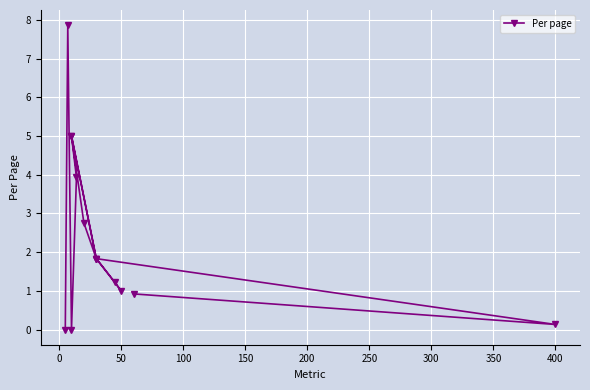

What position from the left is 250?

7